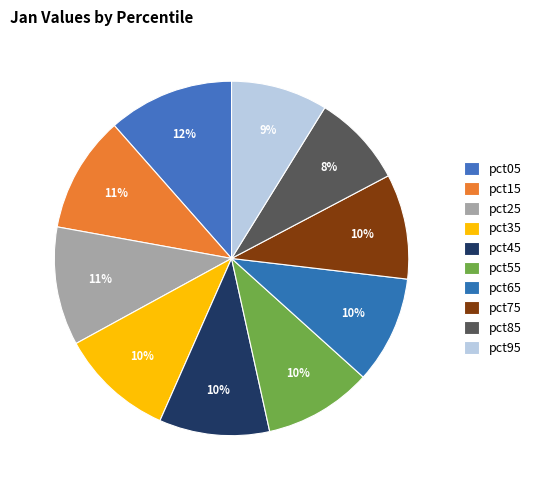

Which has a higher value, pct45 or pct65?

pct45